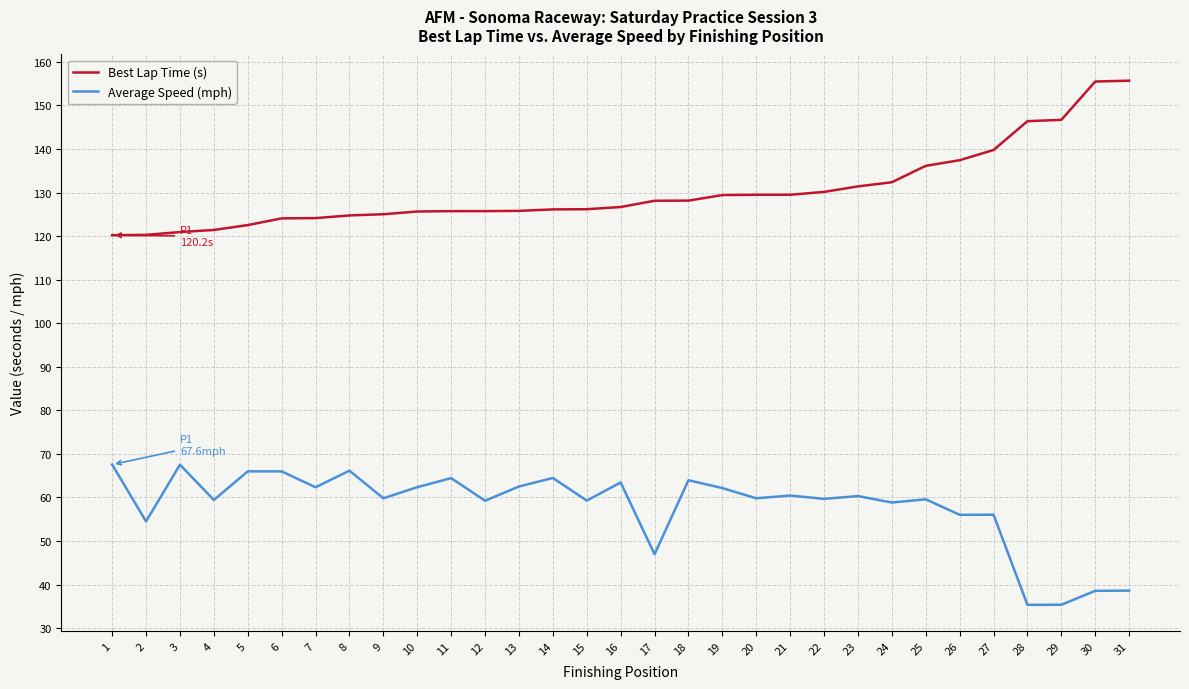

What is the smallest value displayed?

35.3